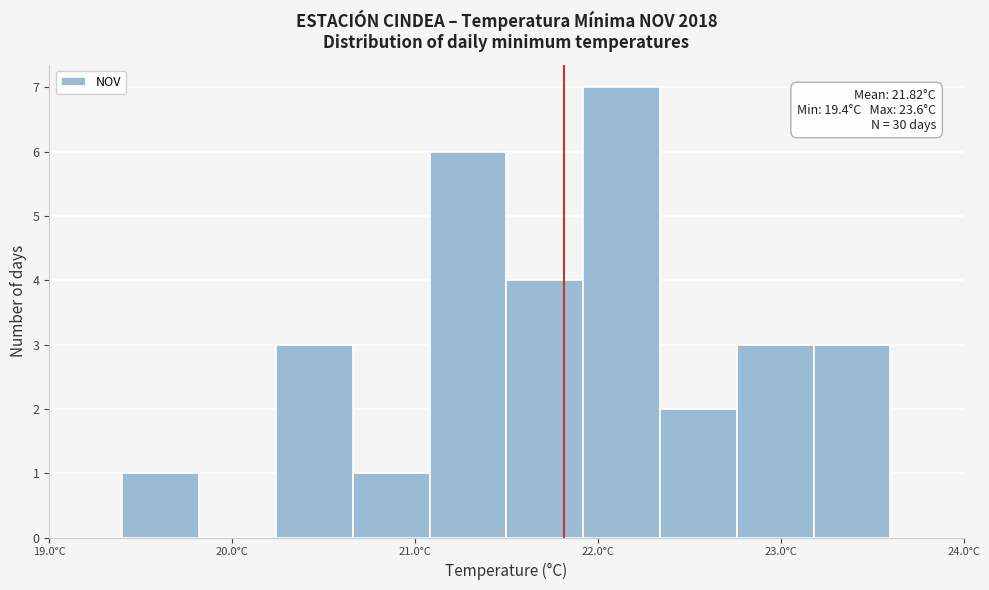

Over which range of the x-axis is the bar tallest?

21.92 to 22.34